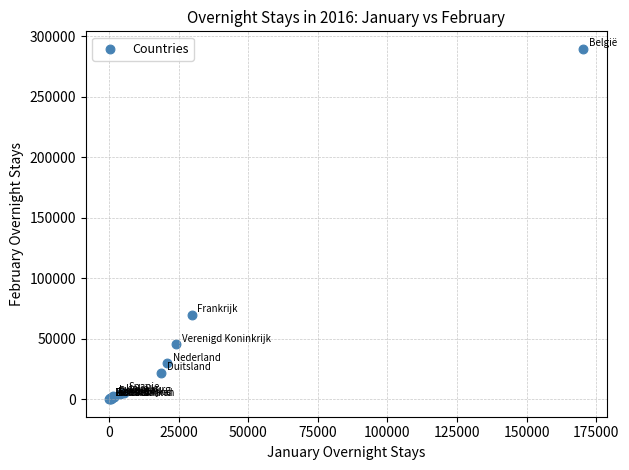

What Y value in the scatter plot is closest to 144930?

69508